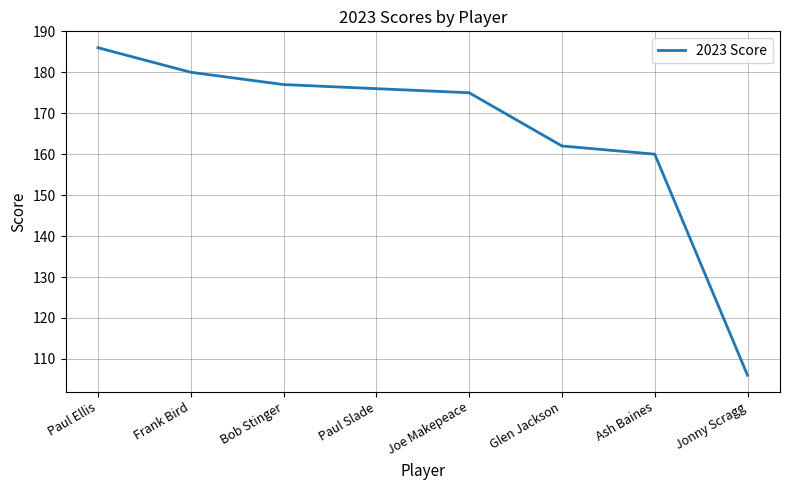

List the labels in order of value, smallest first.

Jonny Scragg, Ash Baines, Glen Jackson, Joe Makepeace, Paul Slade, Bob Stinger, Frank Bird, Paul Ellis